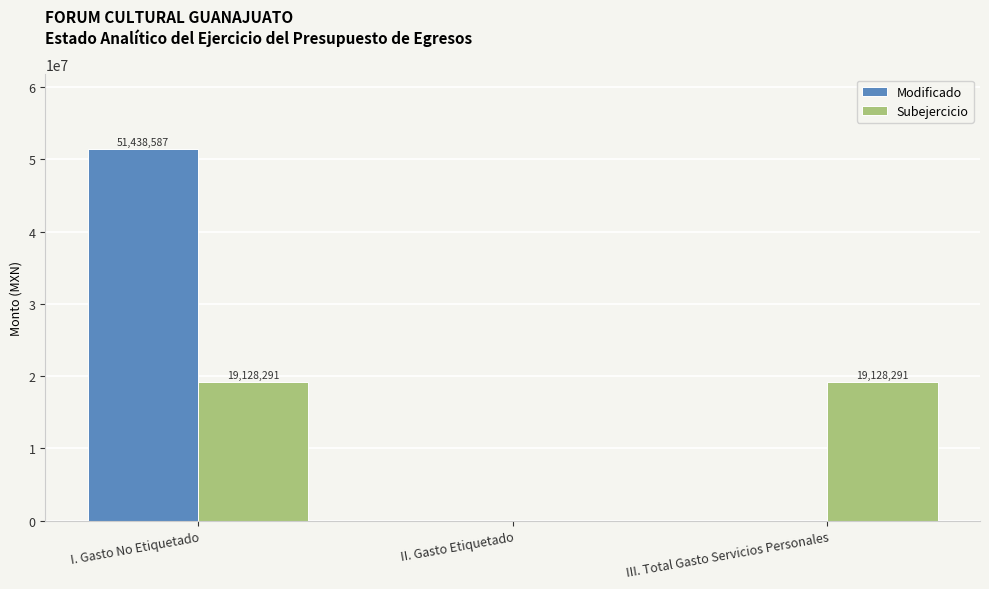

True or false: Subejercicio has a value of 19128291.1 at III. Total Gasto Servicios Personales.

True